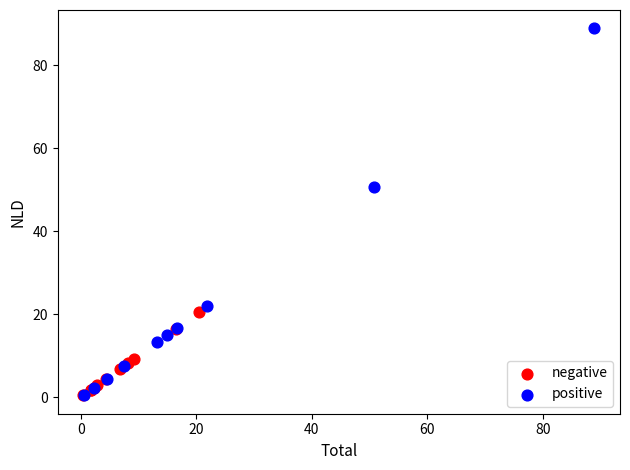

Which series has the largest Y range (max minus min)?

positive